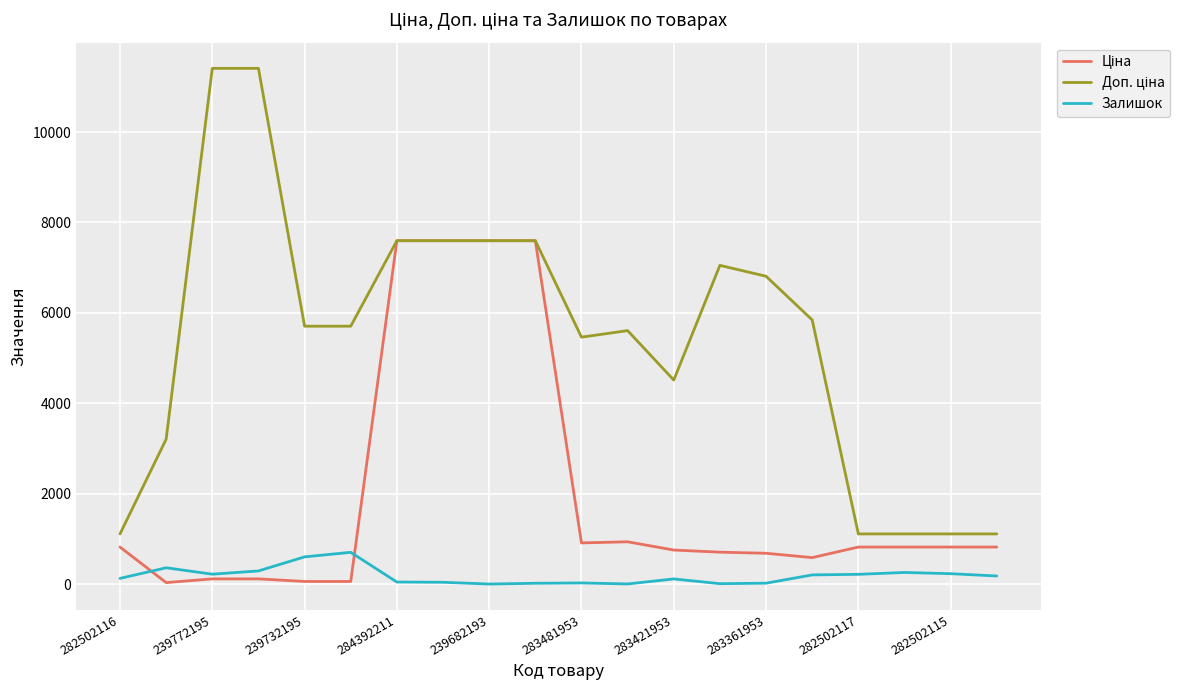

How many lines are shown in the chart?

3